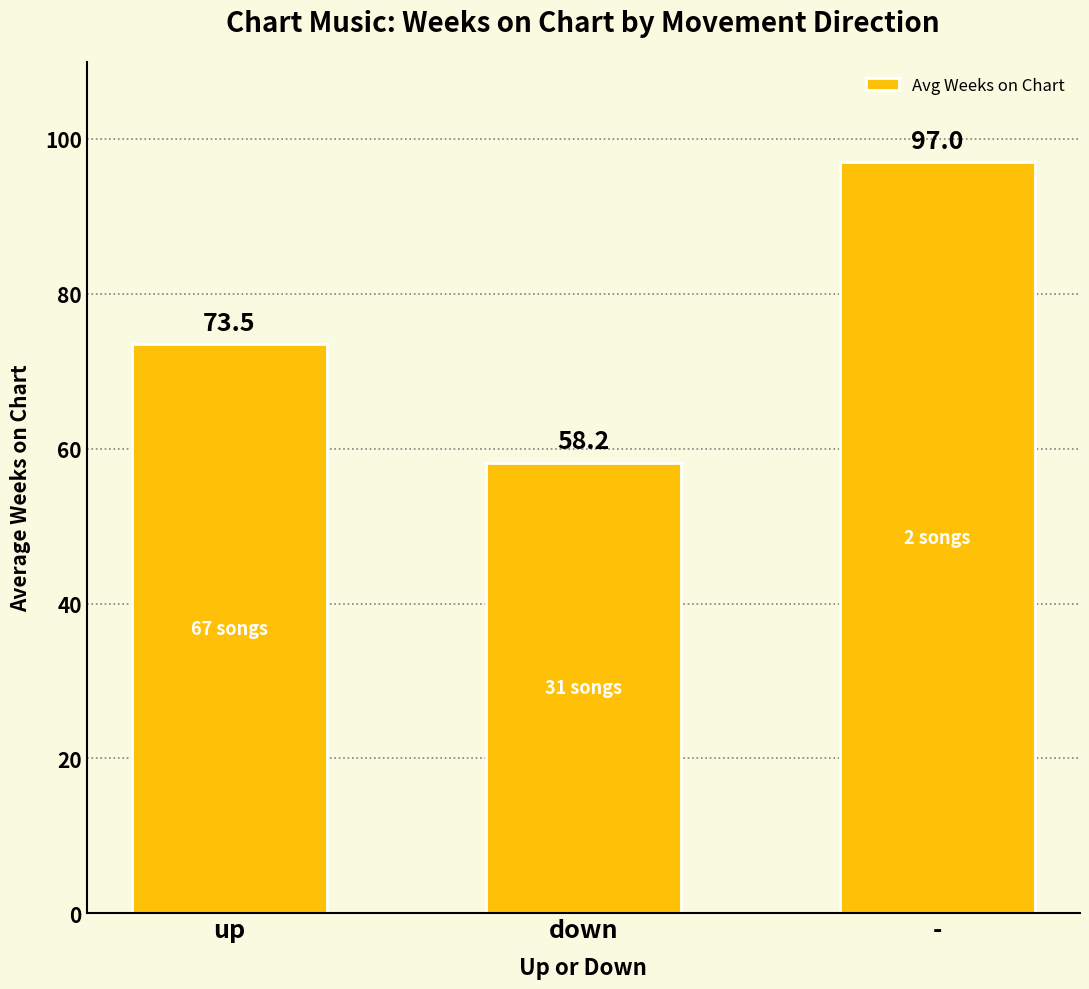

True or false: the data shows 58.2 at down.

True